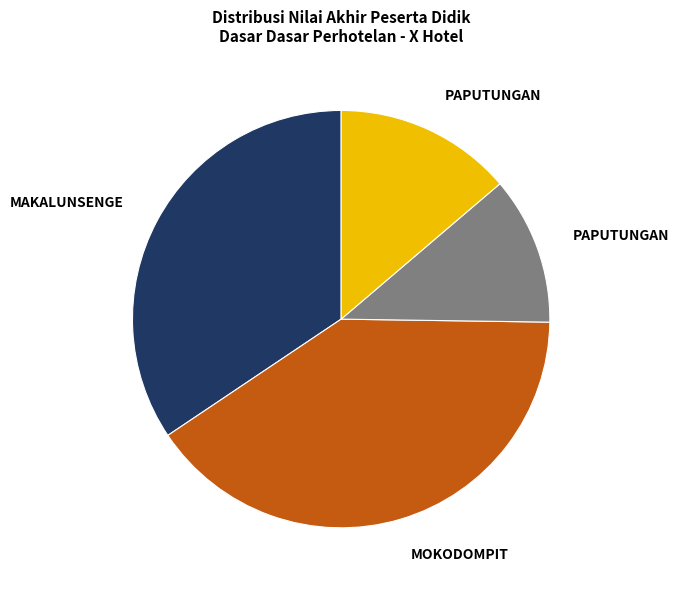

To the nearest percent, what is the difference between the largest and smallest slice percentages?

29%